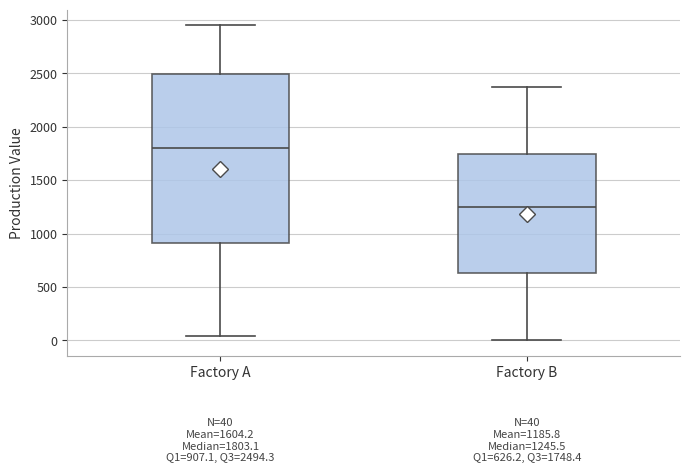

Comparing the boxes themselves (not the whiskers), which one is the tallest?

Factory A